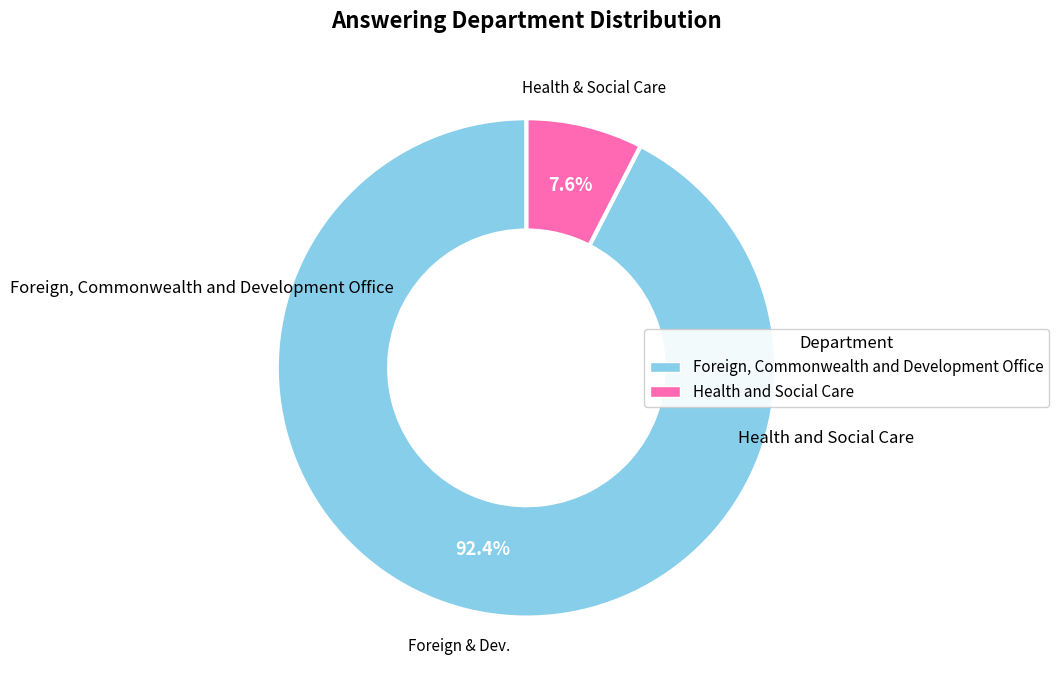

To the nearest percent, what portion does Health and Social Care represent?

8%